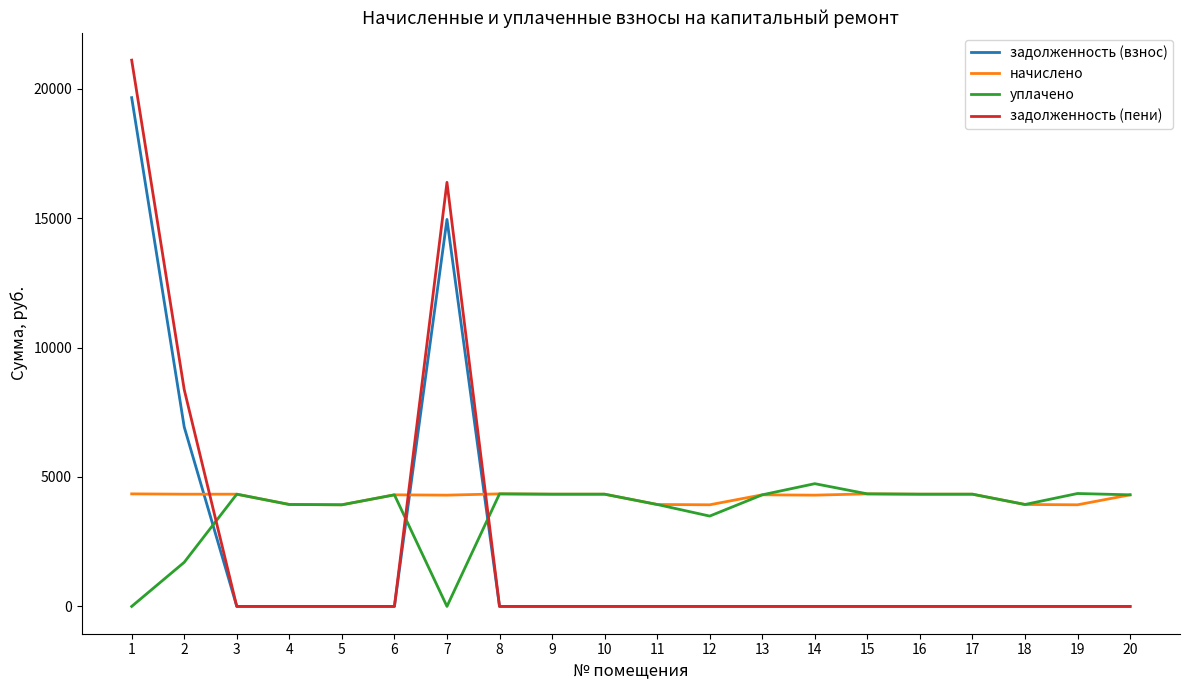

Between 18 and 19, which series saw the biggest shift?

уплачено